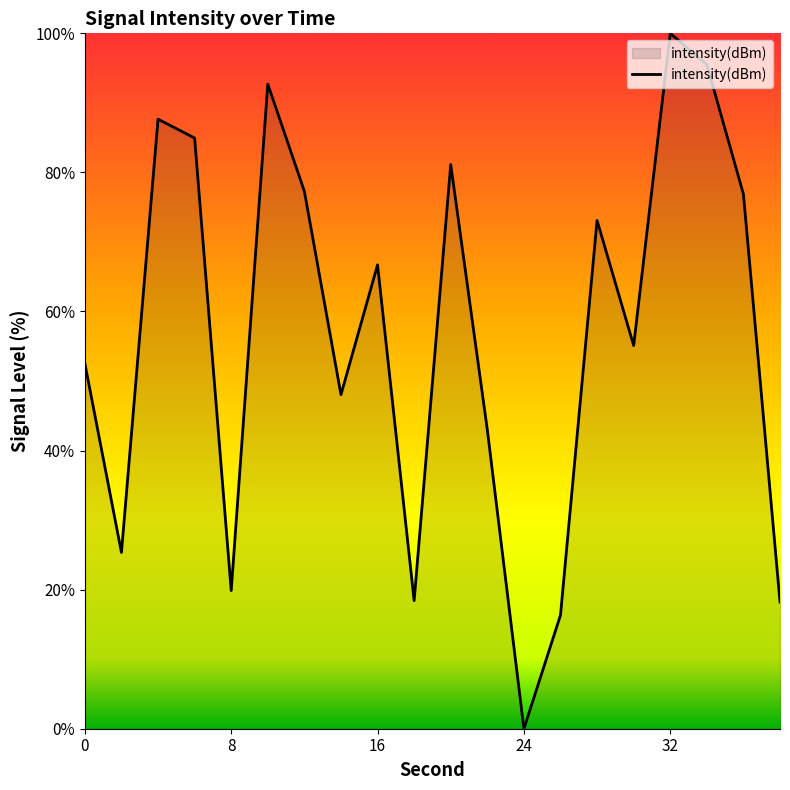

What is the greatest value displayed?

100.0